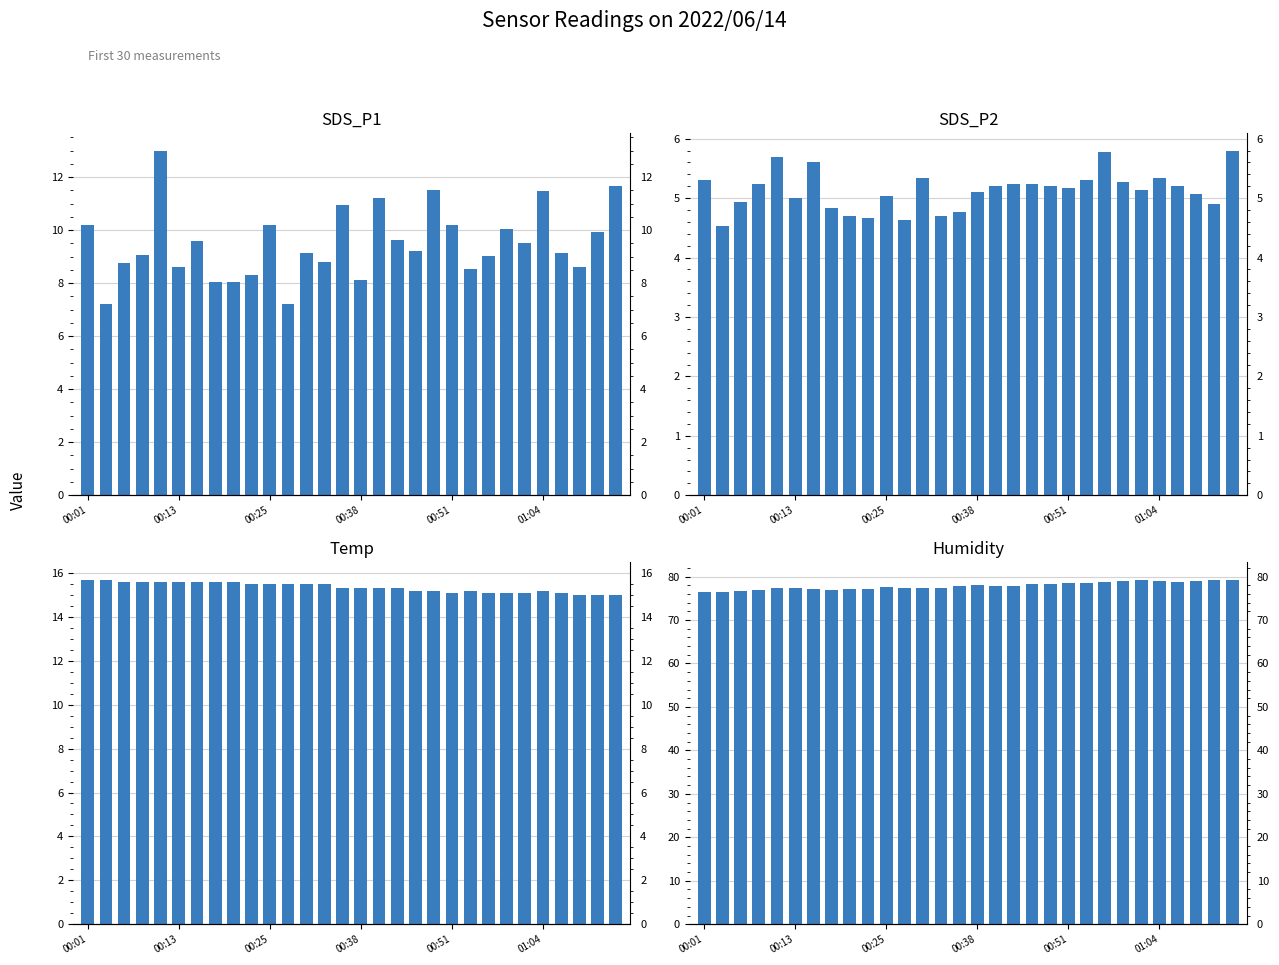

Which series changed the most between 6 and 22?

Humidity